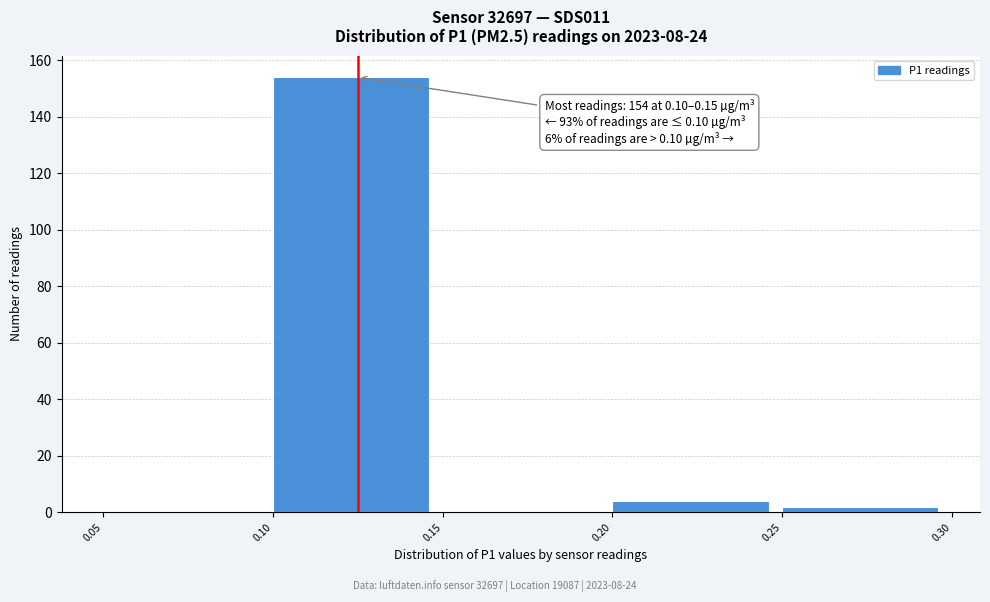

Which range on the x-axis has the tallest bar?

0.10 to 0.15